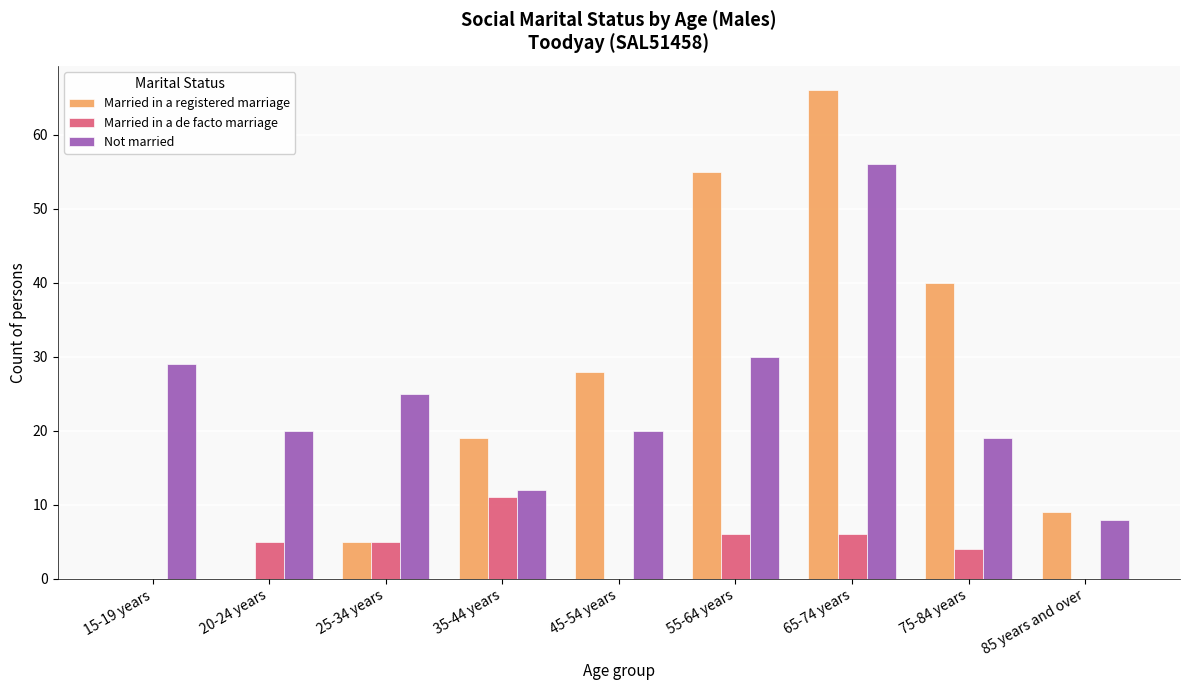

At which category is the sum across all series the highest?

65-74 years